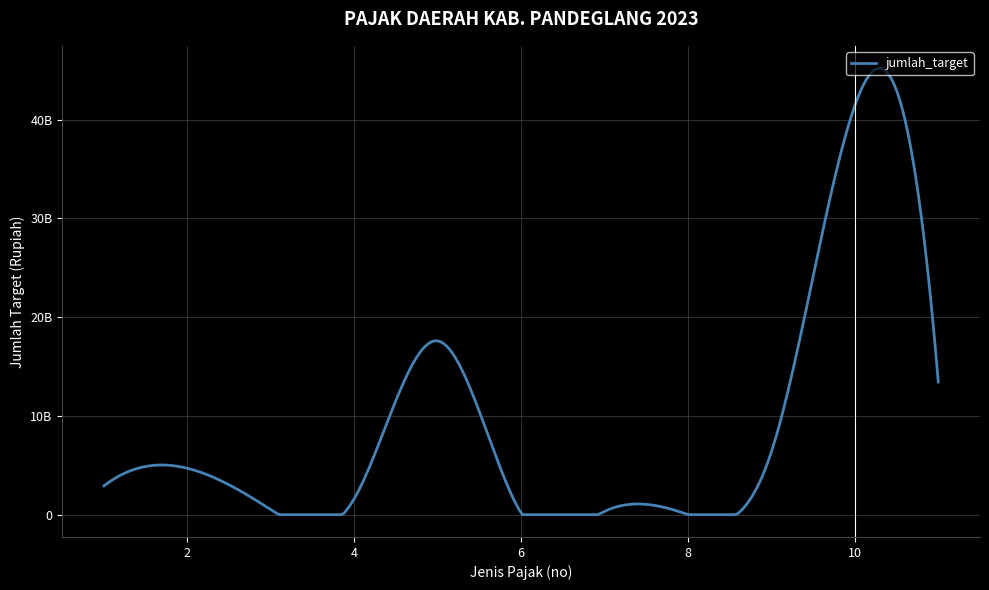

The value at Pajak Penerangan Jalan is 29965515228. True or false?

False